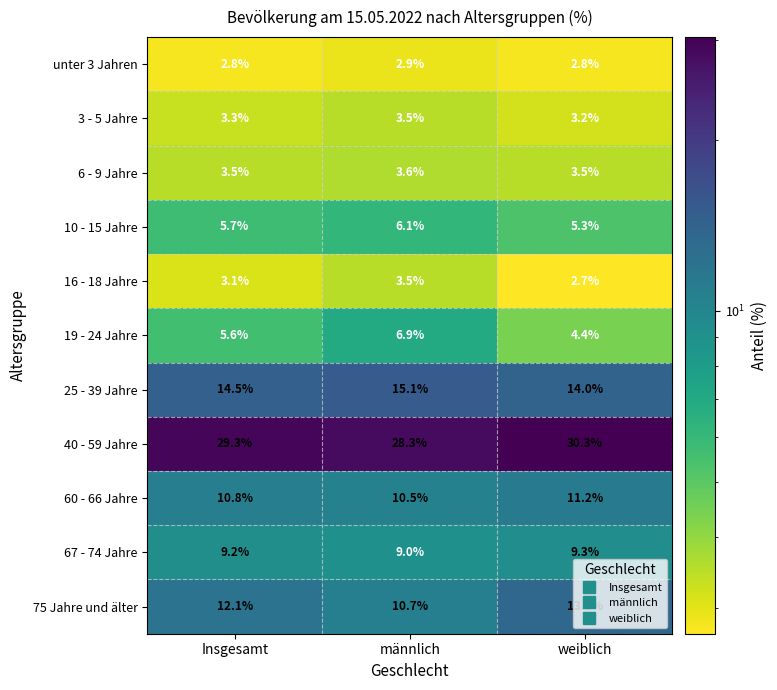

Which category has the highest value across all series?

weiblich